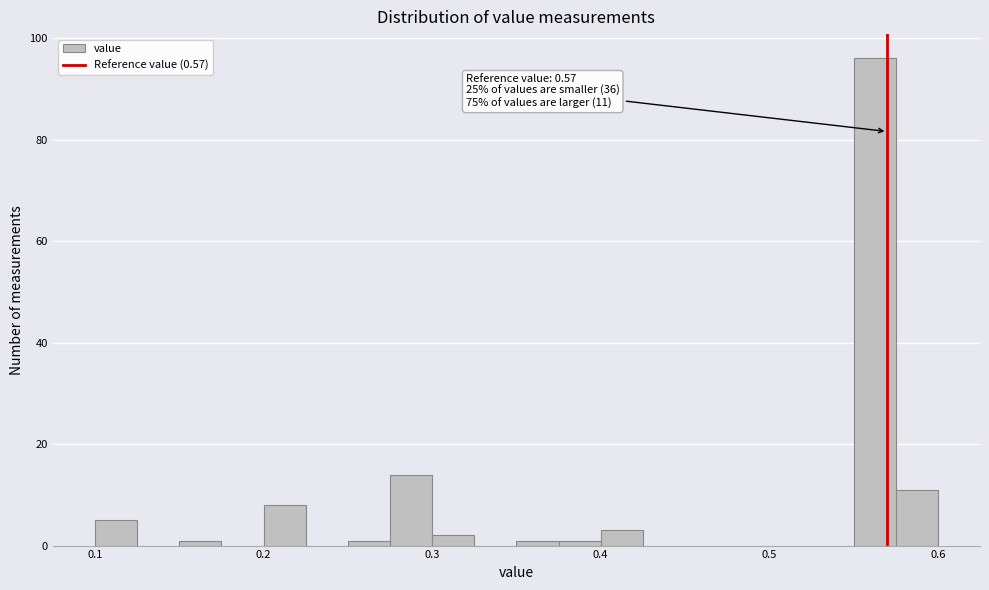

Around what value on the x-axis is the tallest bar? Give the approximate position of its centre, as read against the axis.

0.56